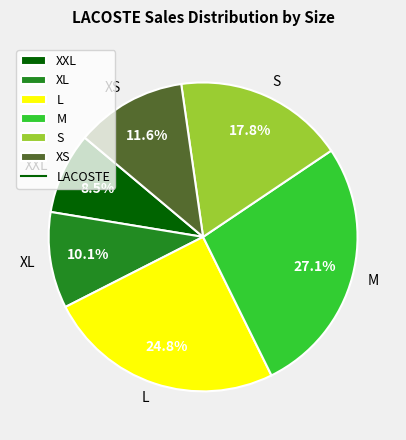

What is the ratio of the value at XS to the value at XXL?

1.4